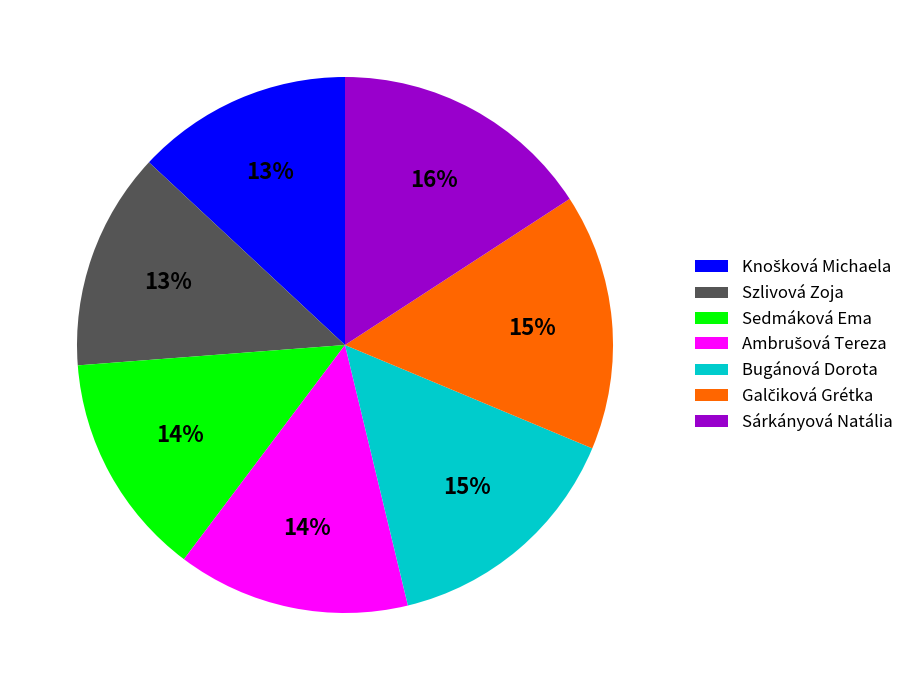

To the nearest percent, what portion does Szlivová Zoja represent?

13%